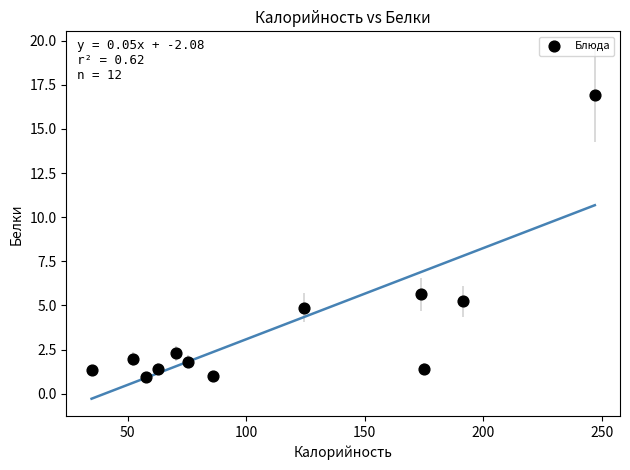

What Y value in the scatter plot is closest to 8?

5.6